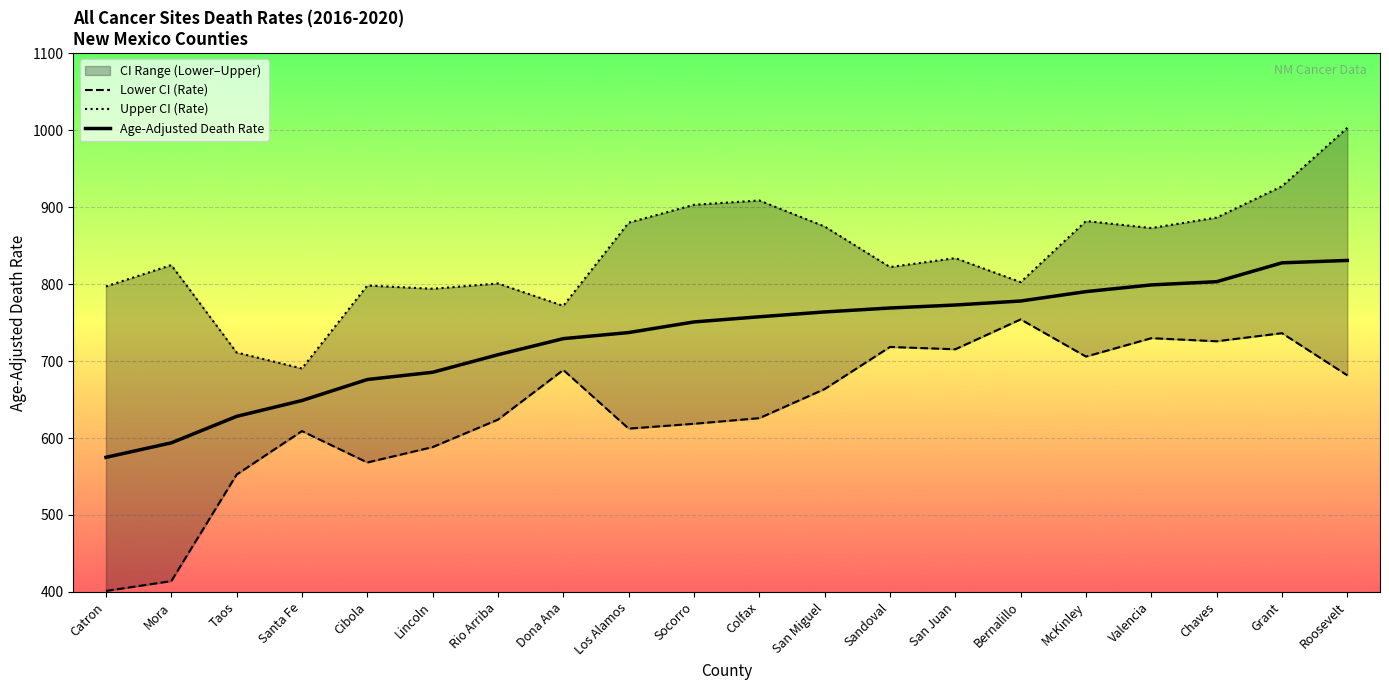

The value of Upper CI (Rate) at Colfax is 1629.8. True or false?

False